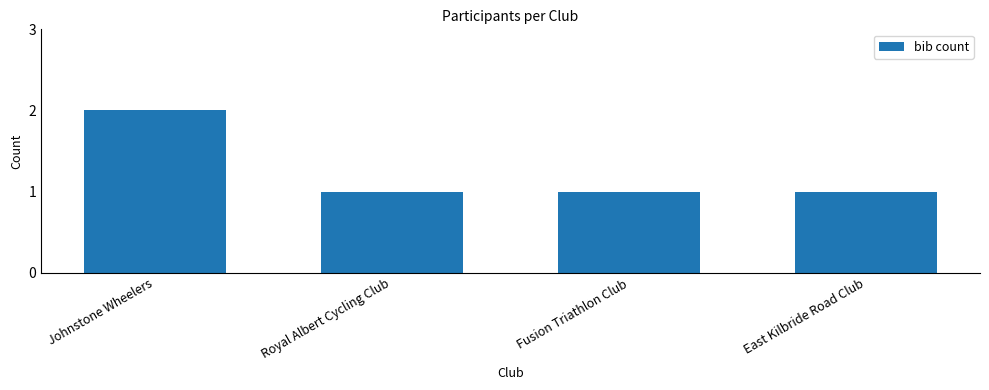

Which category has the highest value across all series?

Johnstone Wheelers